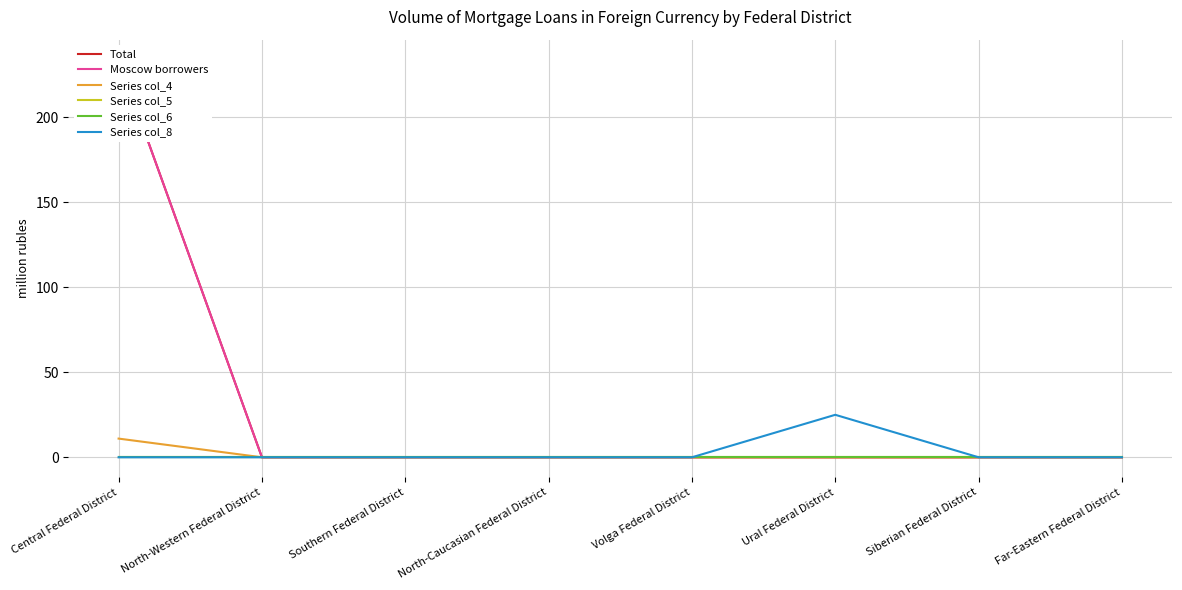

At which category does the chart reach its peak across all series?

Central Federal District